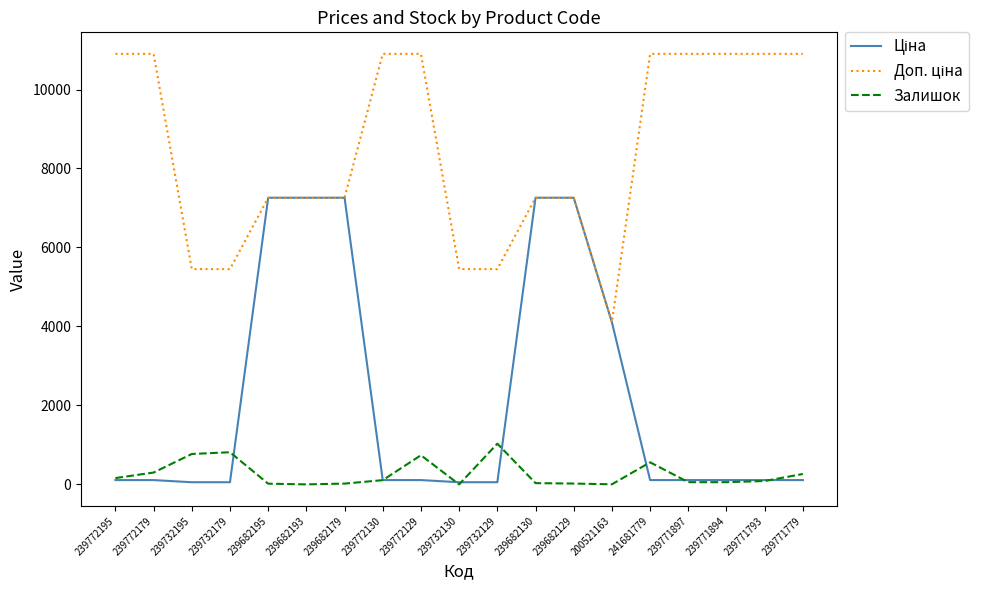

What is the maximum value shown in the chart?

10903.0